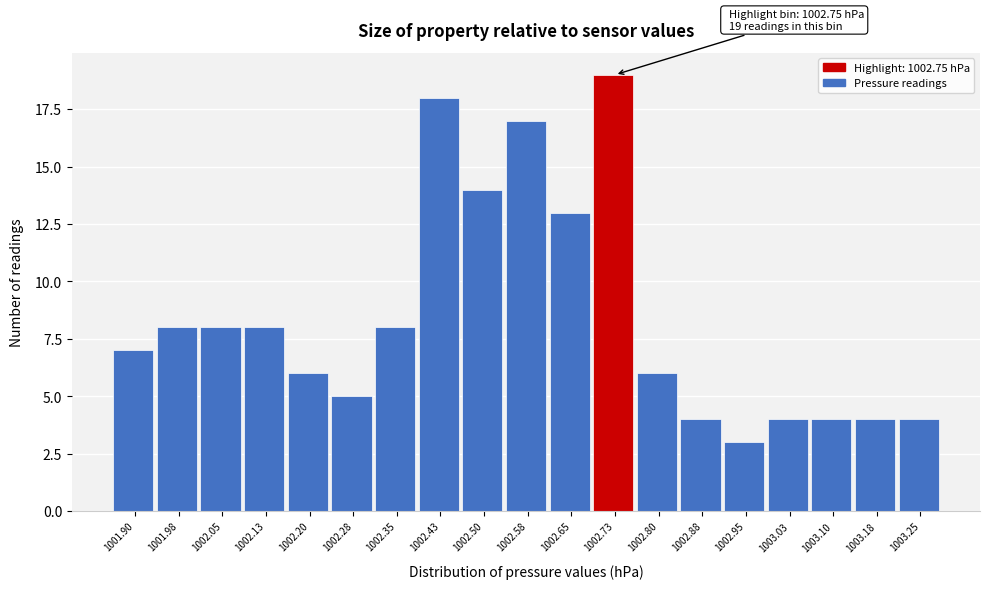

Reading left to right, extract all data points from this chart.

7	8	8	8	6	5	8	18	14	17	13	19	6	4	3	4	4	4	4